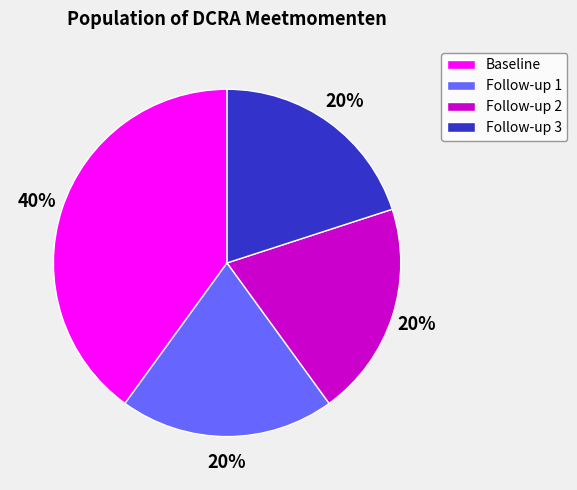

Between Baseline and Follow-up 1, which is larger?

Baseline